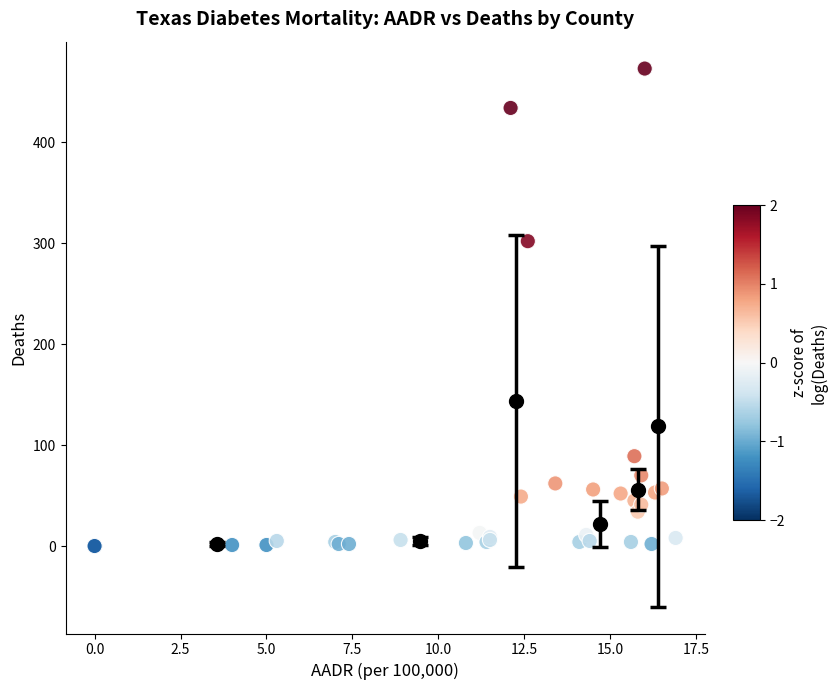

What Y value in the scatter plot is closest to 236?

302